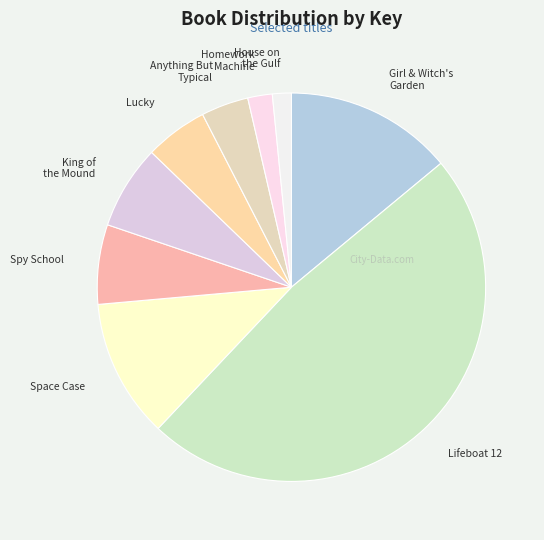

How many slices are in this pie chart?

9